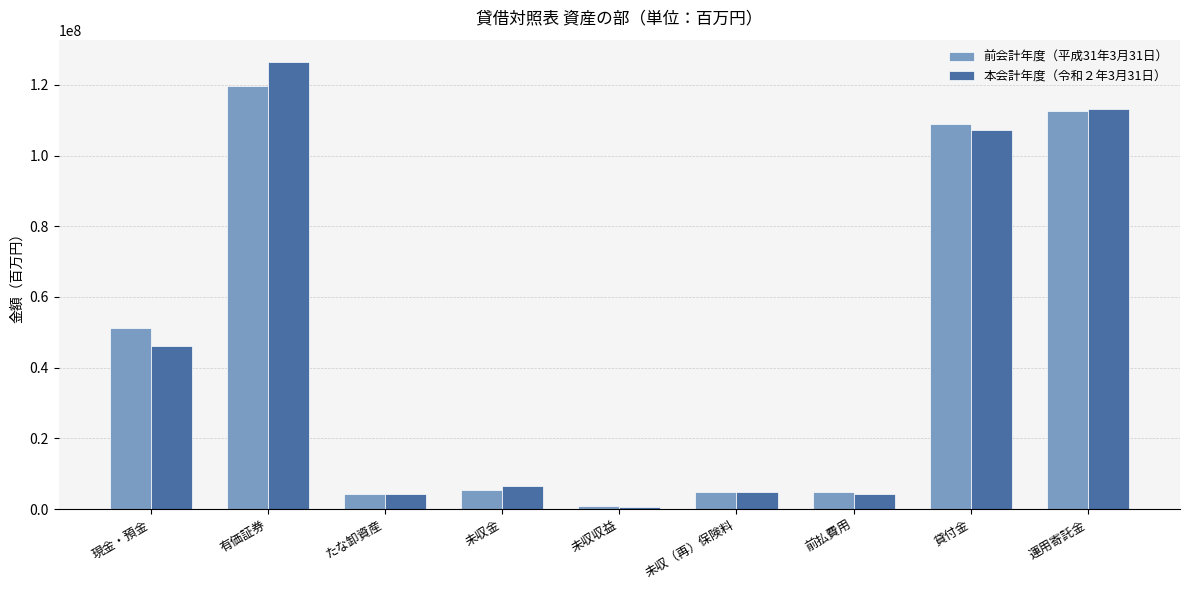

Which category has the lowest value in the 前会計年度（平成31年3月31日） series?

未収収益